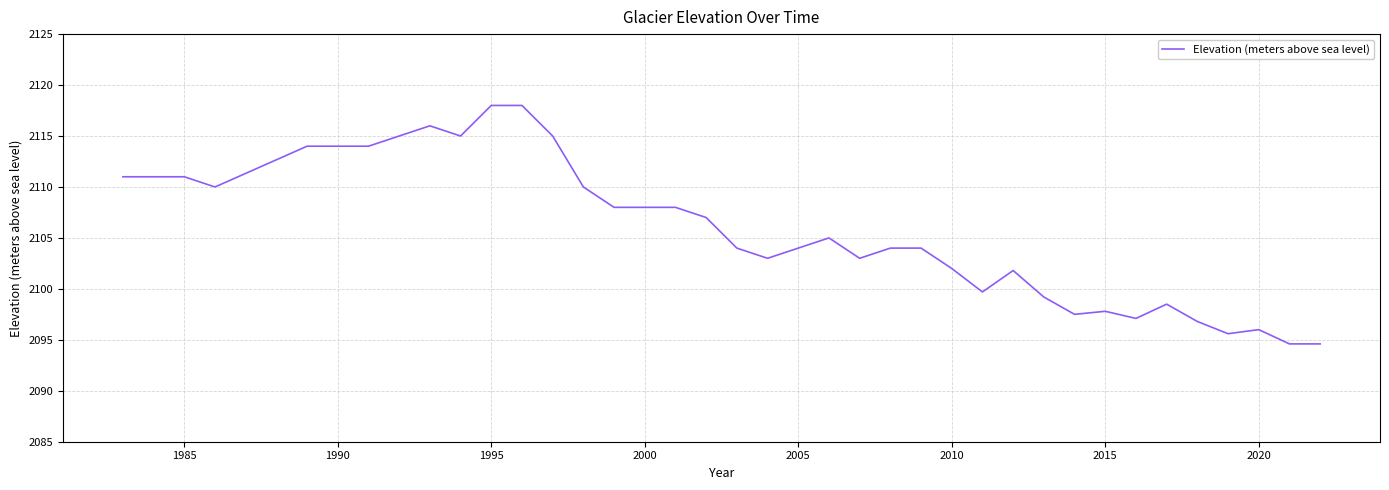

What is the maximum value shown in the chart?

2118.0